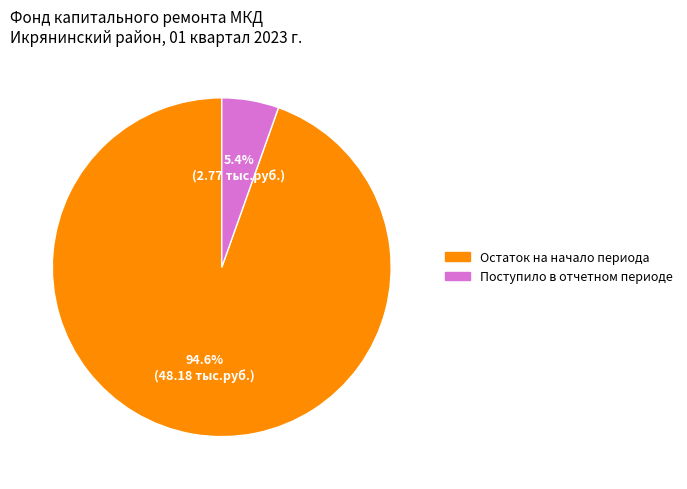

Between Поступило в отчетном периоде and Остаток на начало периода, which is larger?

Остаток на начало периода